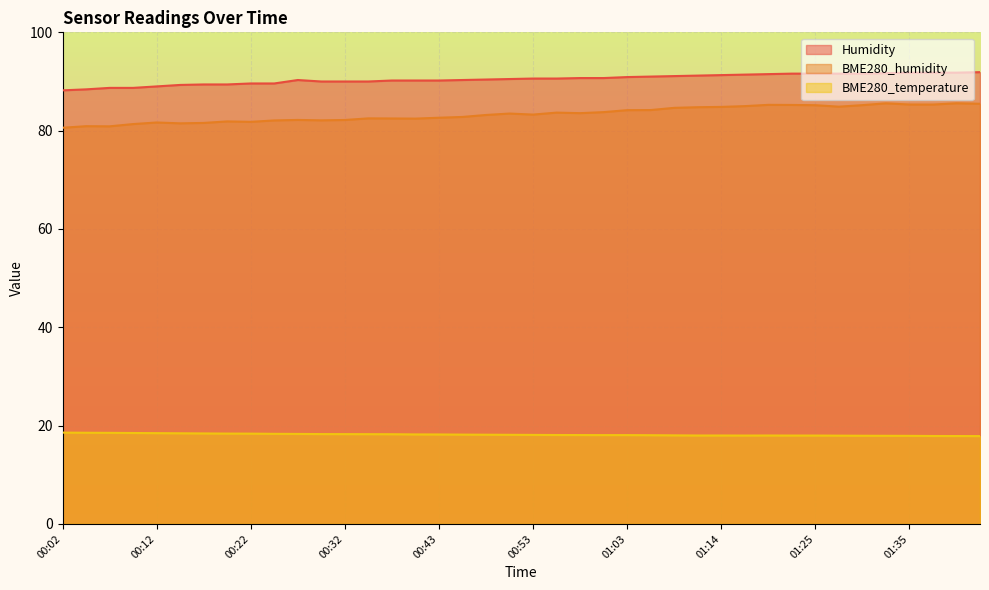

The BME280_temperature series shows 18.0 at 01:14. True or false?

True